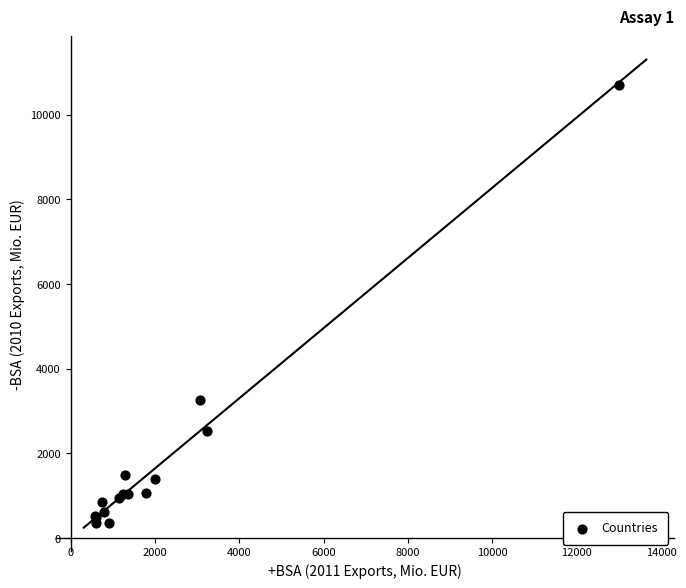

What Y value in the scatter plot is closest to 5520?

3248.7